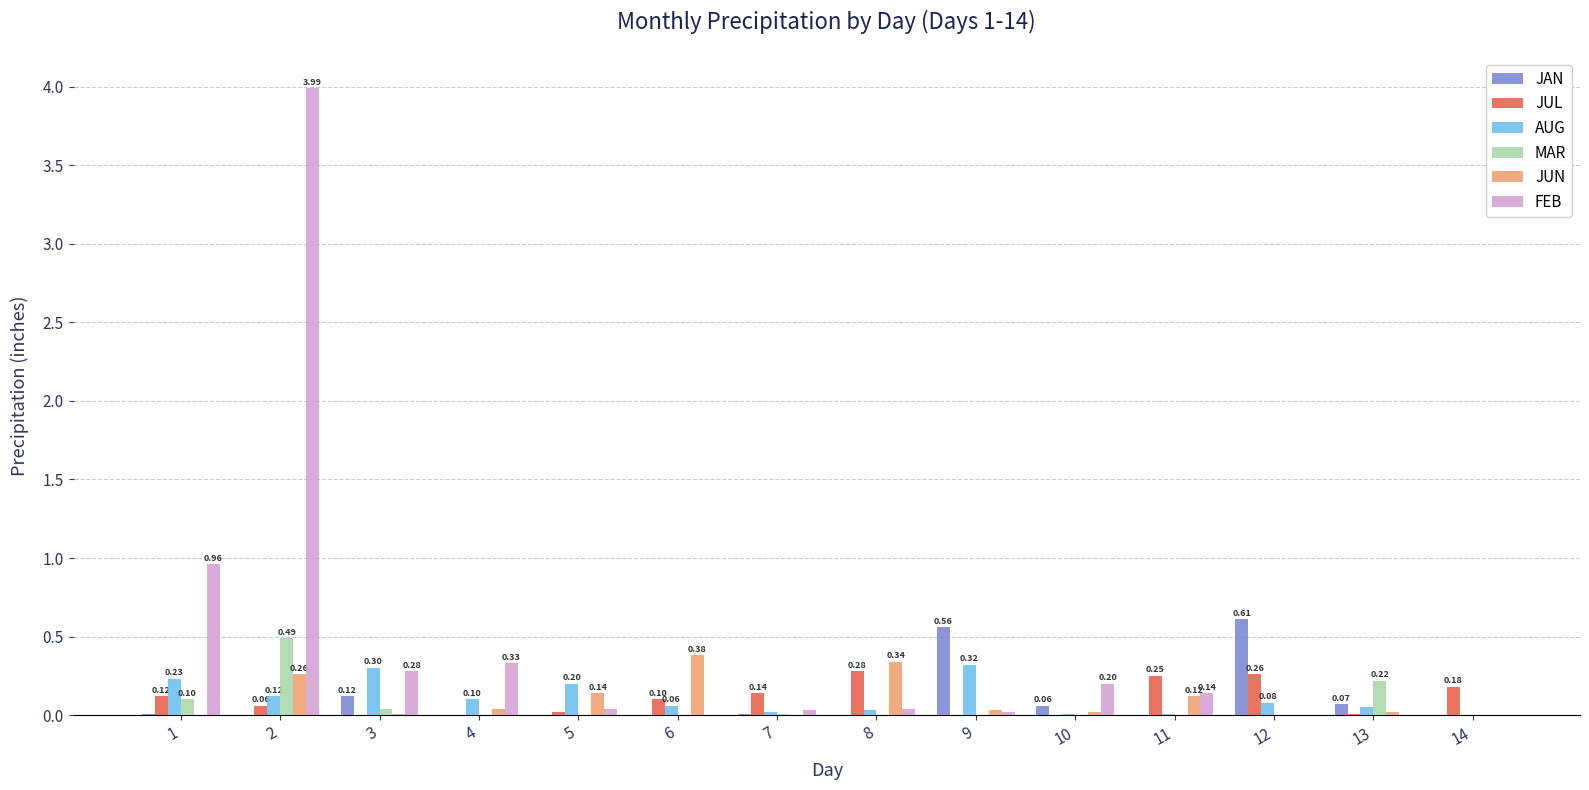

Is the value of JUN at 1 greater than the value of JUL at 7?

No